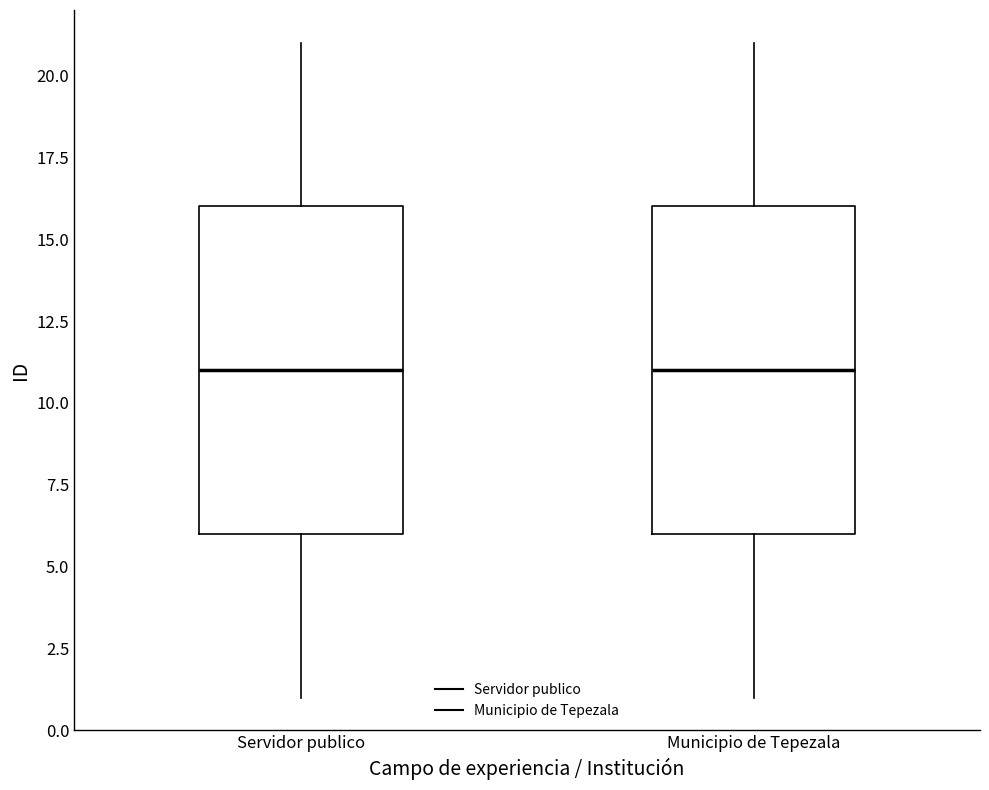

Where is the lower edge of the box for Servidor publico on the y-axis? The values are not printed on the chart, so give them approximately, as read against the axis.

6